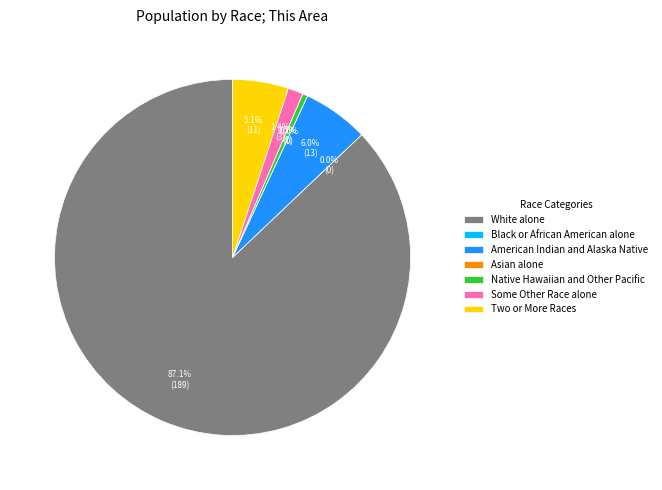

How many segments does this pie chart have?

7